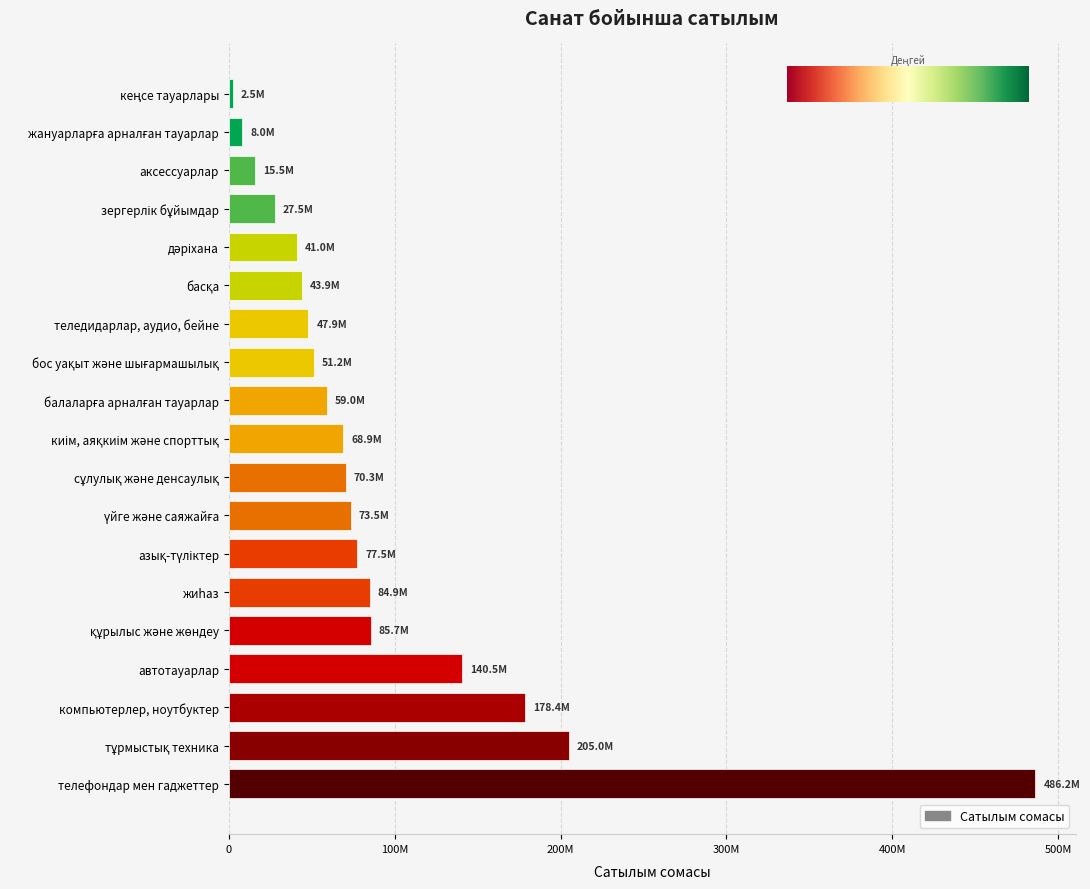

Are the bars grouped side by side (vs. stacked)?

No